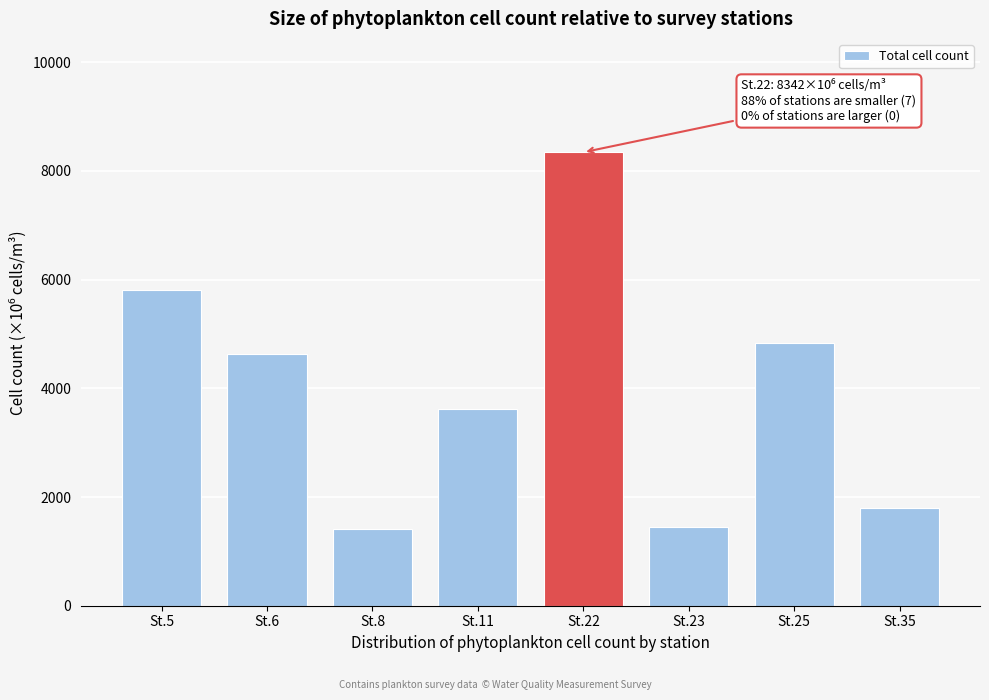

What is the difference between the values at St.5 and St.35?

4008